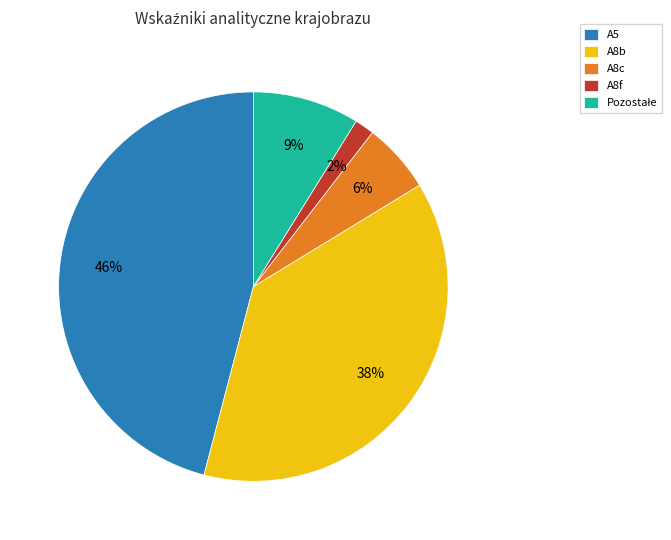

How many segments does this pie chart have?

5